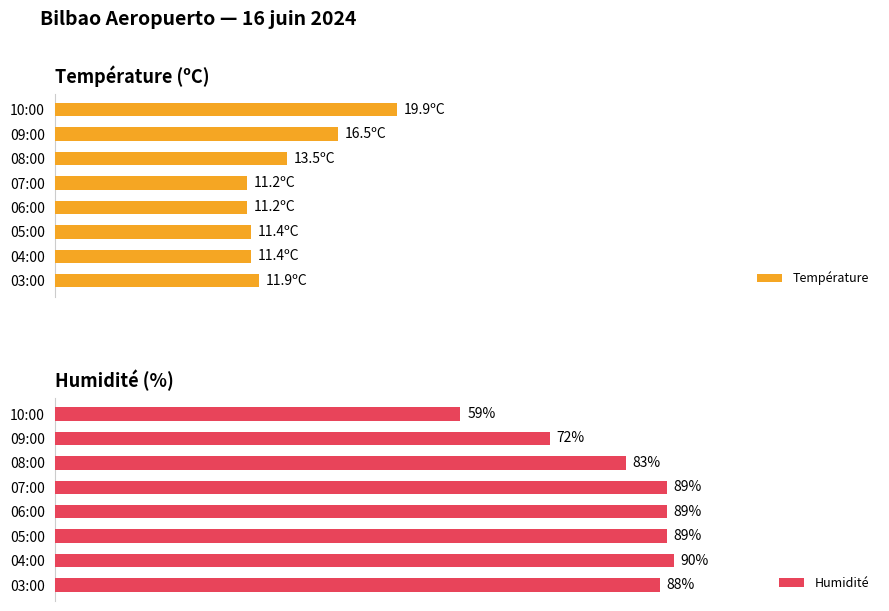

At which label does Humidité reach its minimum?

10:00